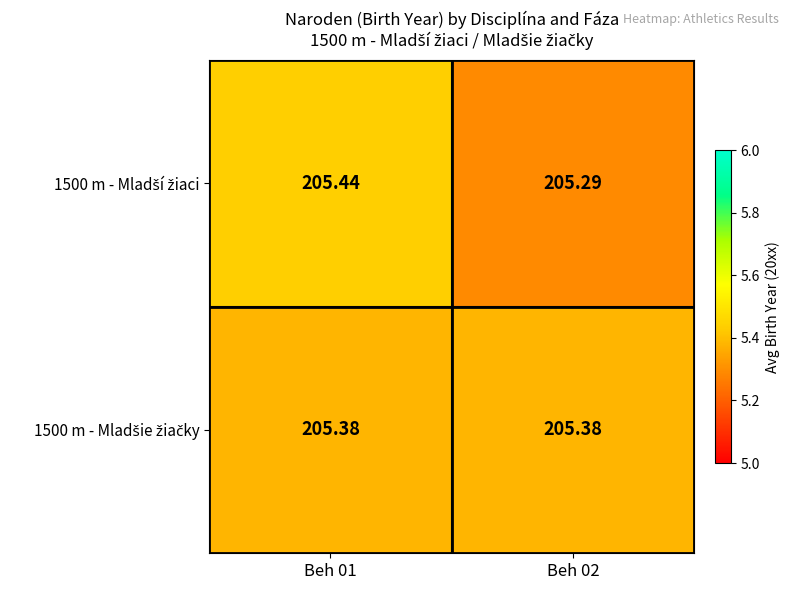

Which has a higher value, Beh 02 or Beh 01?

Beh 01